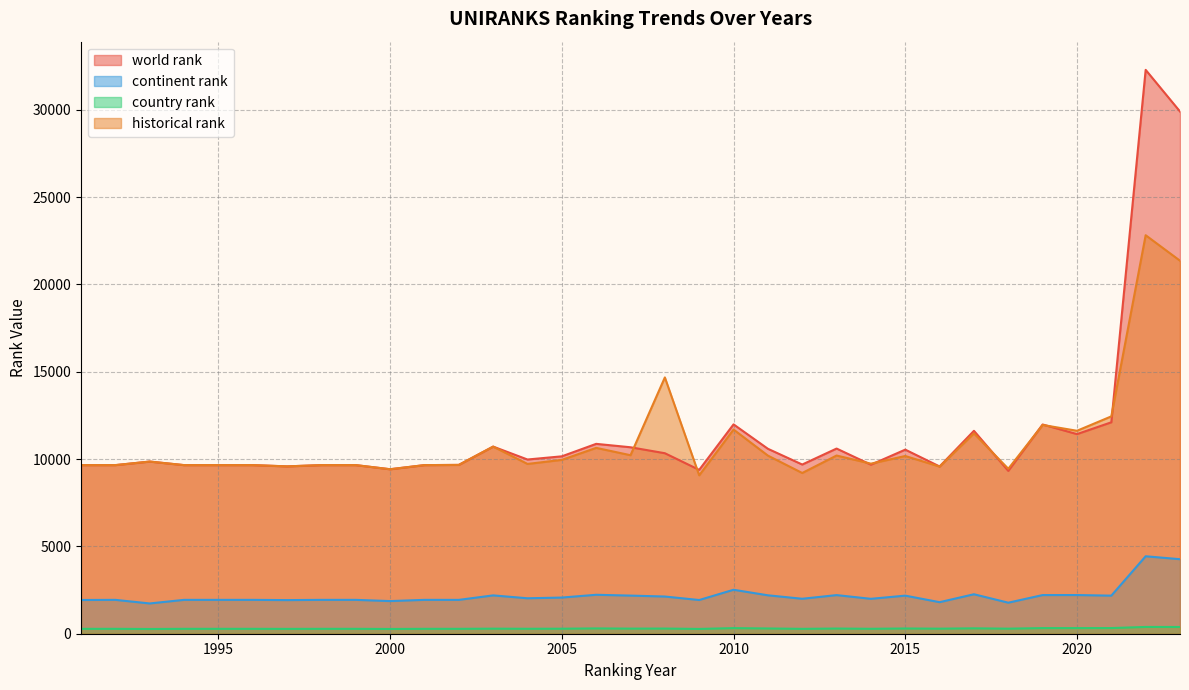

How many values in the continent rank series are below 2002?

16